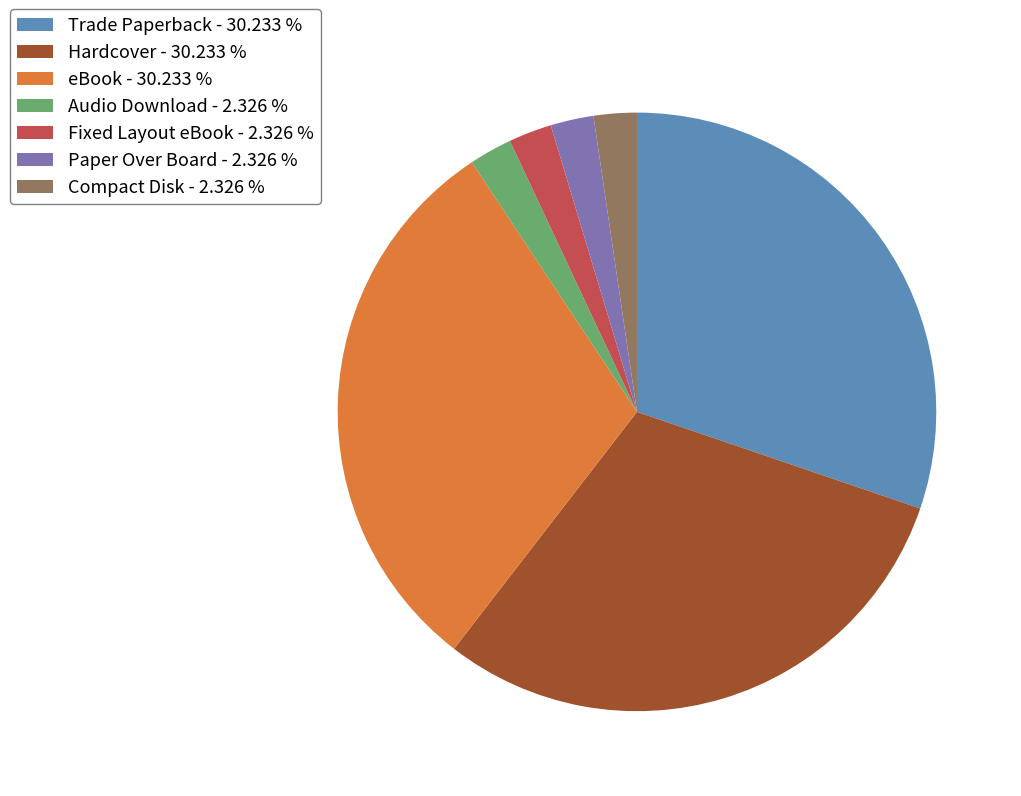

Is it true that Fixed Layout eBook is 13% of the pie?

False